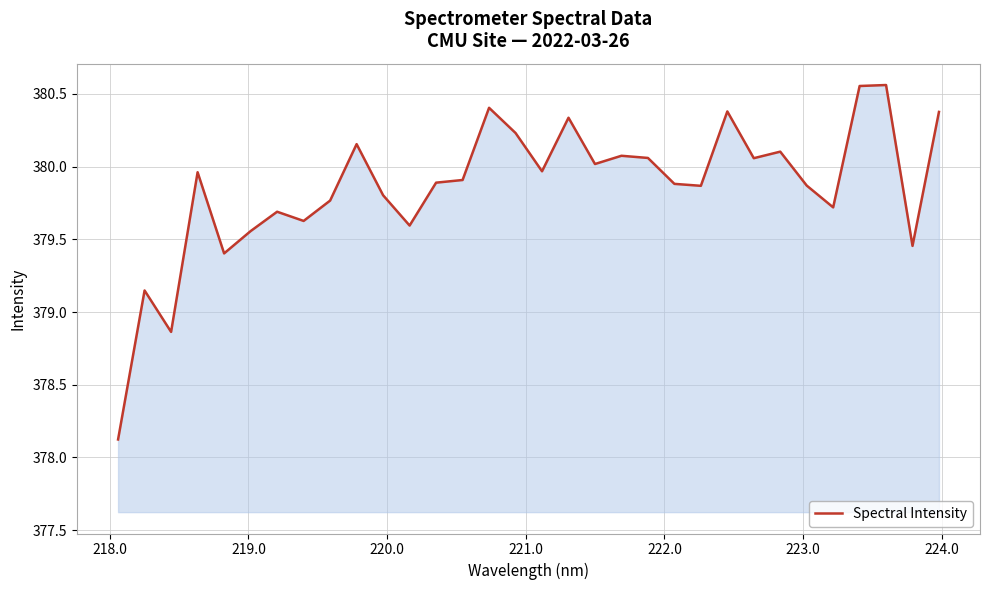

What is the smallest value displayed?

378.1